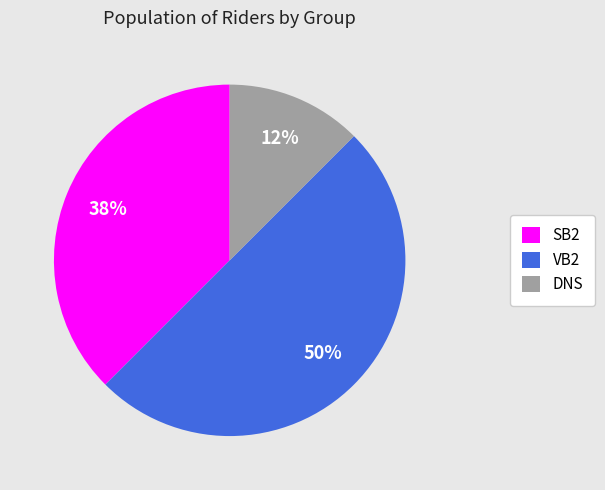

How many slices are in this pie chart?

3